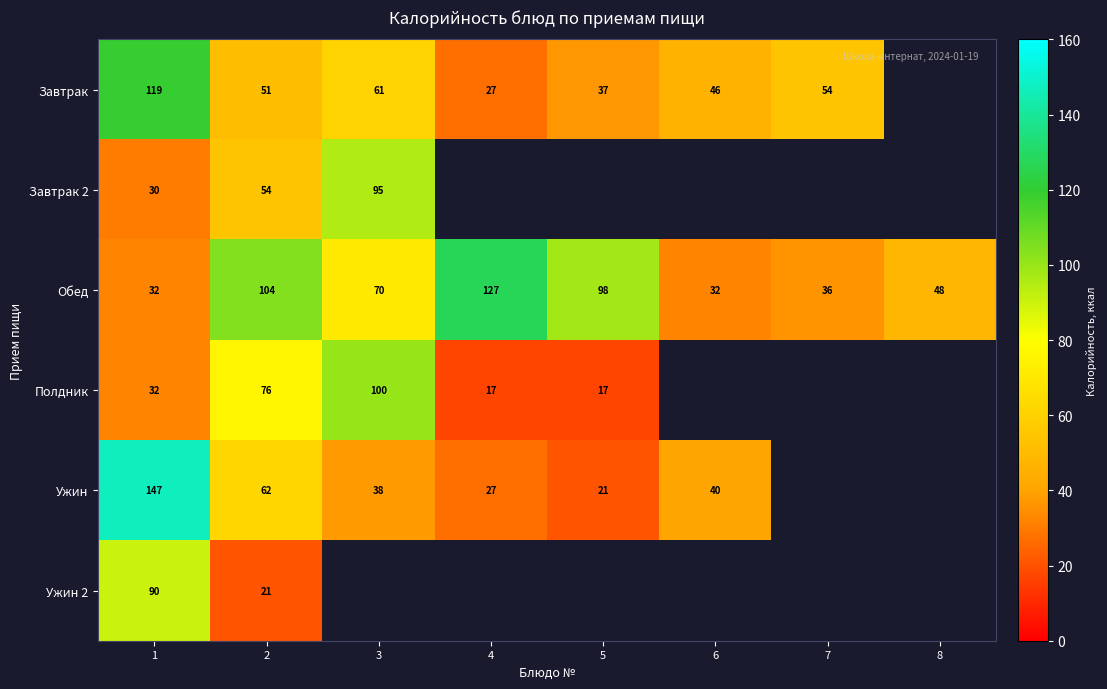

The value of Полдник at 5 is 17. True or false?

True